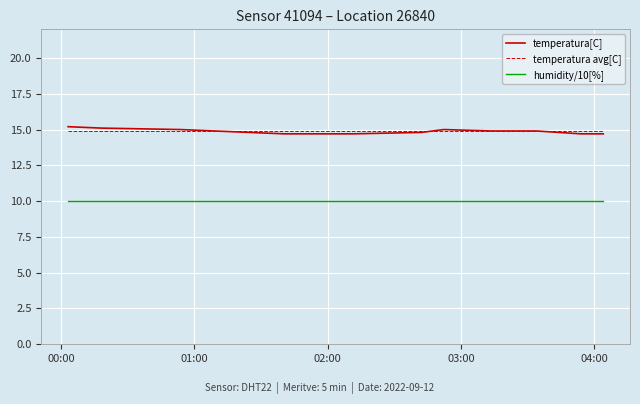

Which series has the largest range (max minus min)?

temperatura[C]